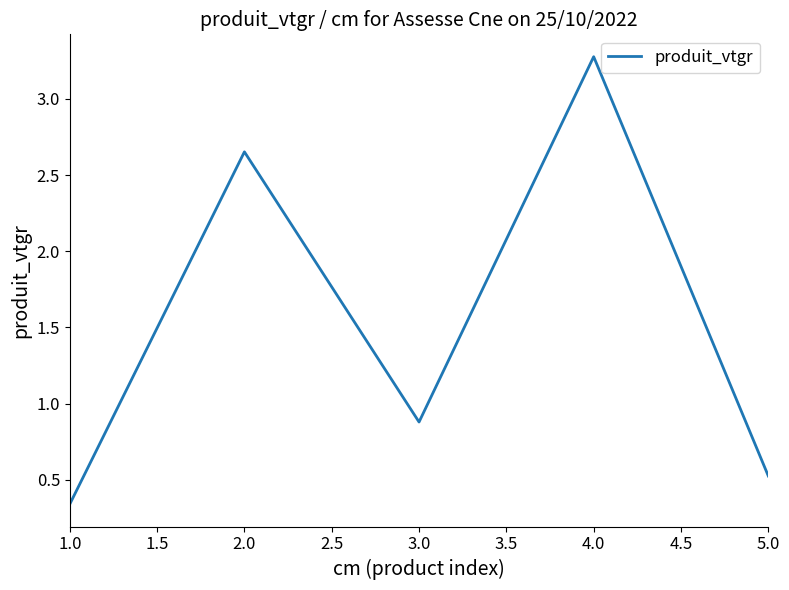

How many series are shown in this chart?

1